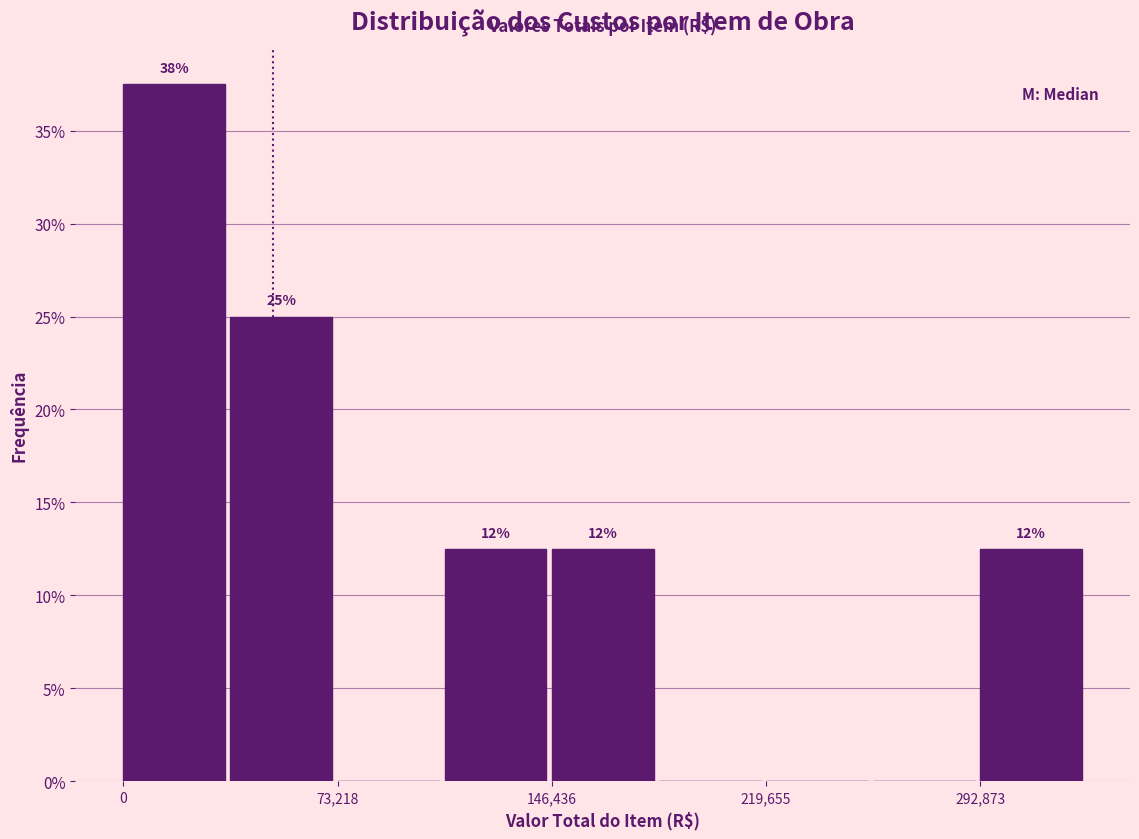

Around what value on the x-axis is the tallest bar? Give the approximate position of its centre, as read against the axis.

20000